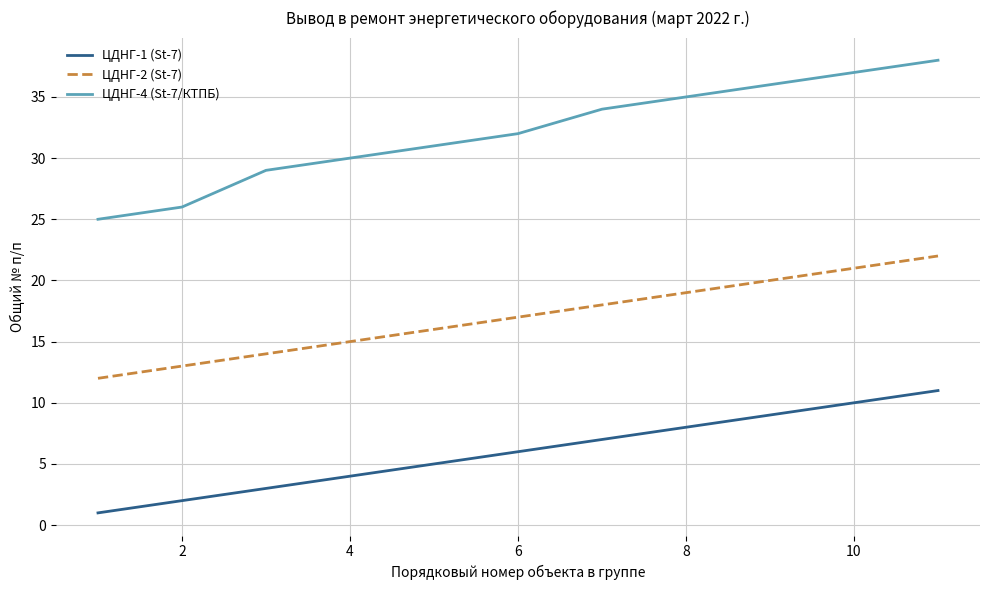

Rank the series by their average value, from lowest to highest.

ЦДНГ-1 (St-7), ЦДНГ-2 (St-7), ЦДНГ-4 (St-7/КТПБ)